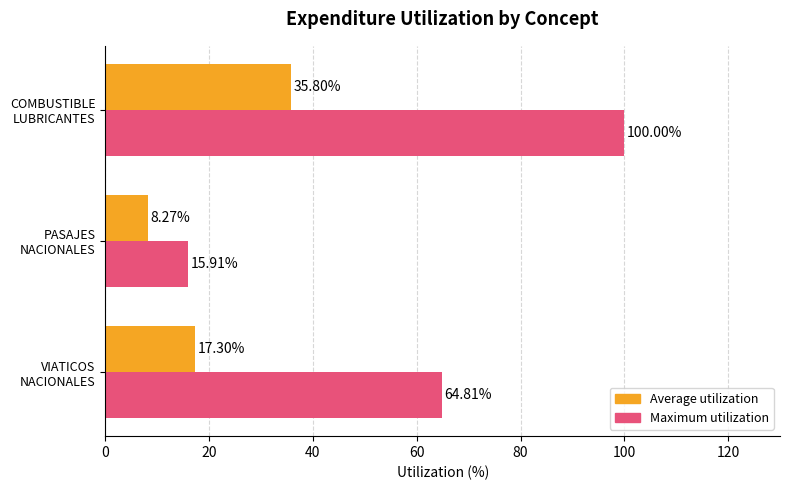

What is the difference between the maximum and minimum values in the Maximum utilization series?

84.1